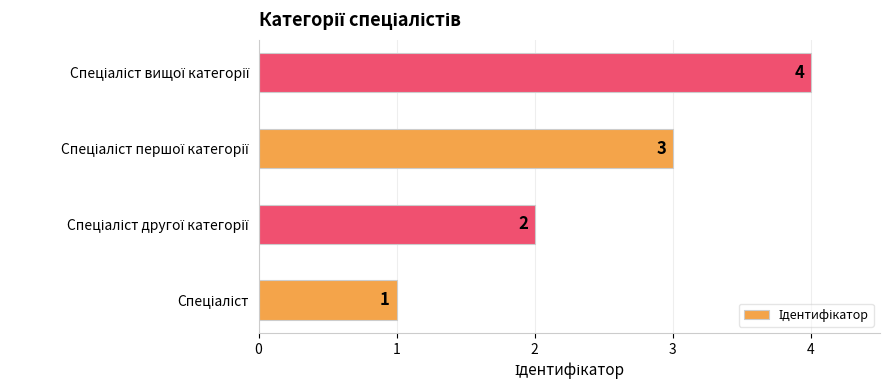

What is the sum of all values?

10